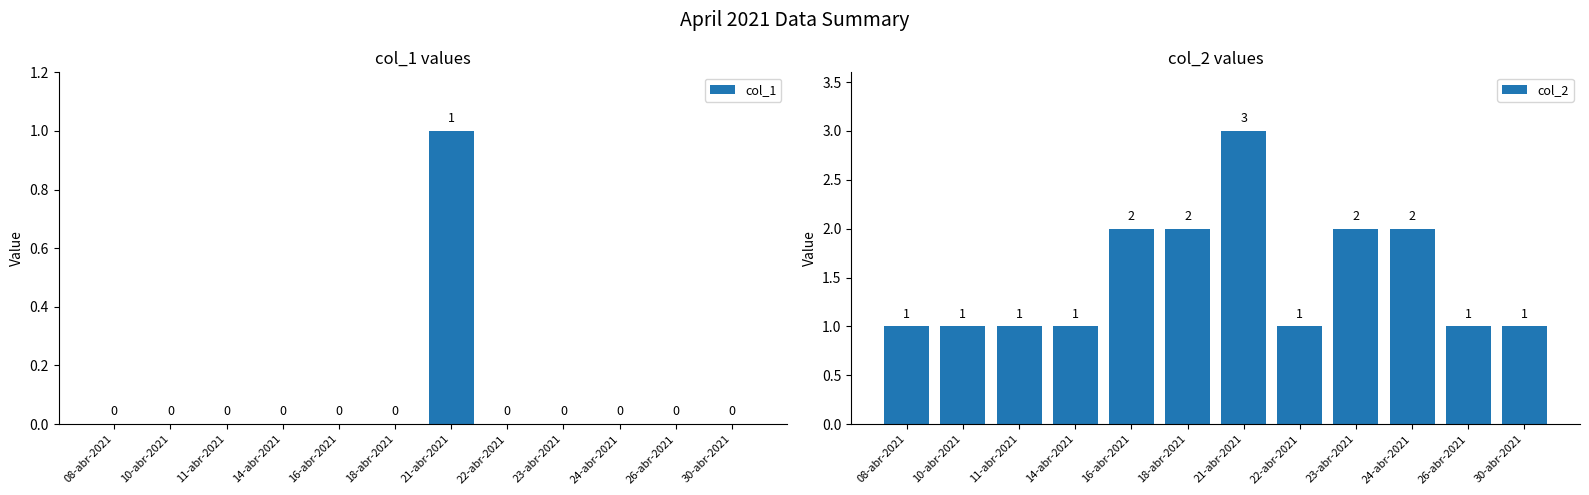

What is the difference between the col_2 values at 24-abr-2021 and 11-abr-2021?

1